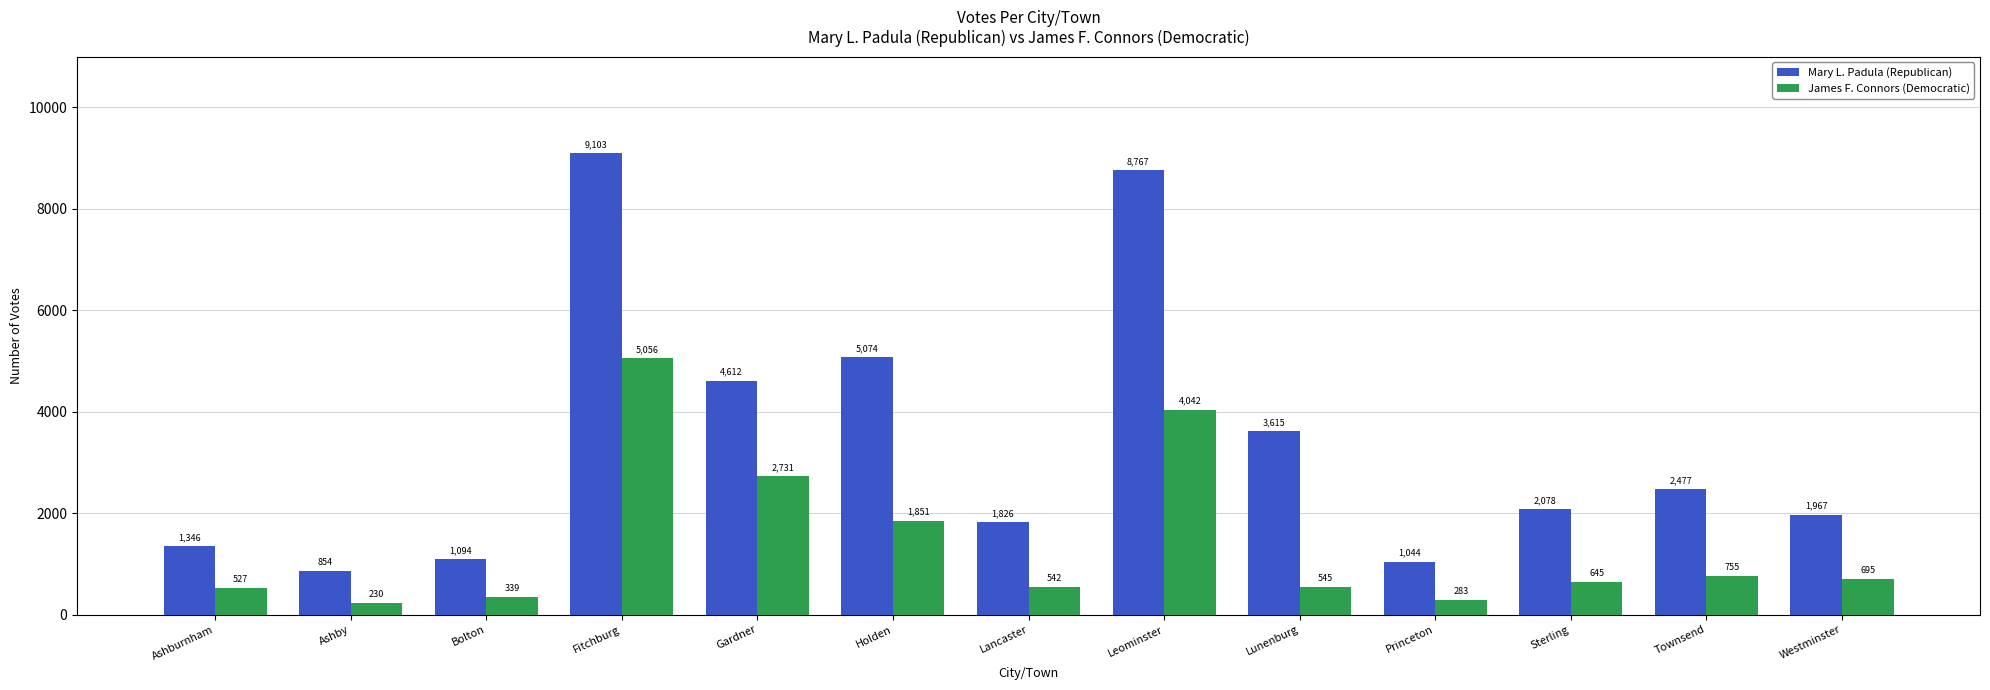

What is the label of the 2nd bar from the left?

Ashby